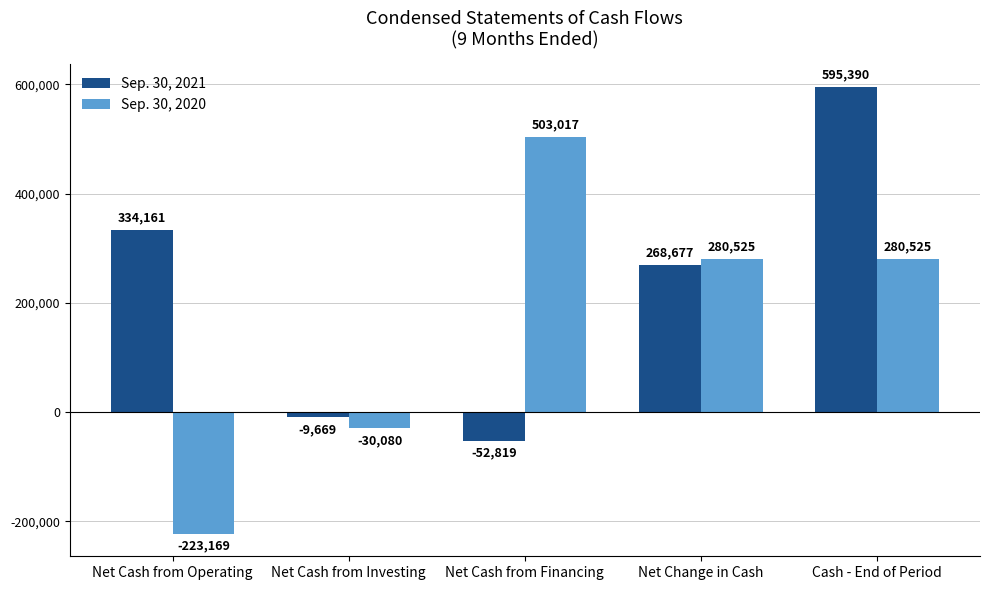

At which label does Sep. 30, 2020 reach its minimum?

Net Cash from Operating